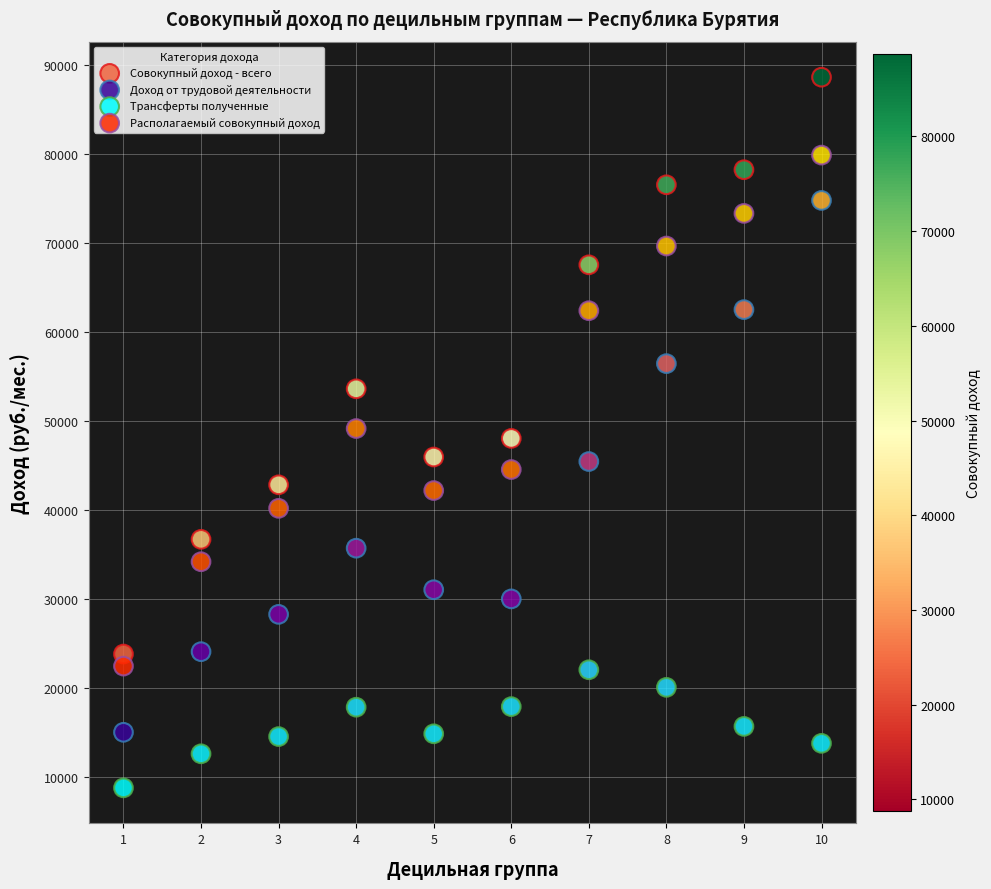

What are all the series names shown in the legend?

Совокупный доход - всего, Доход от трудовой деятельности, Трансферты полученные, Располагаемый совокупный доход